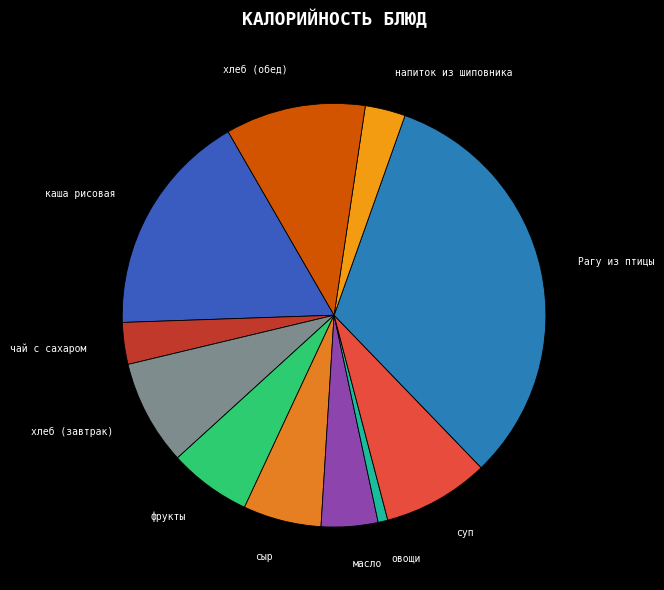

Count the number of slices in the pie.

11